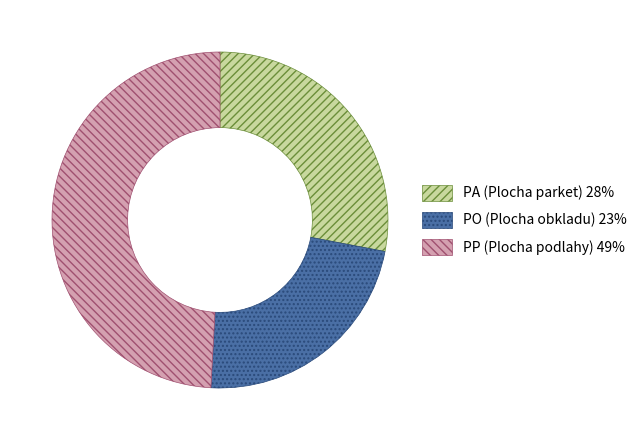

Is there a majority slice in this chart?

No